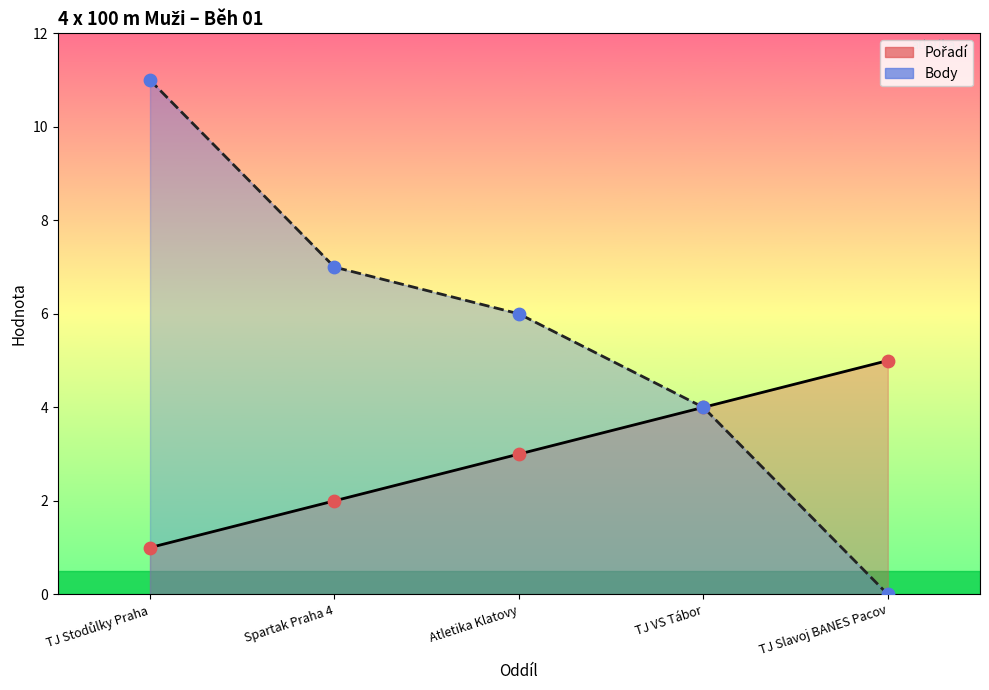

Which series contains the highest Y value?

Body